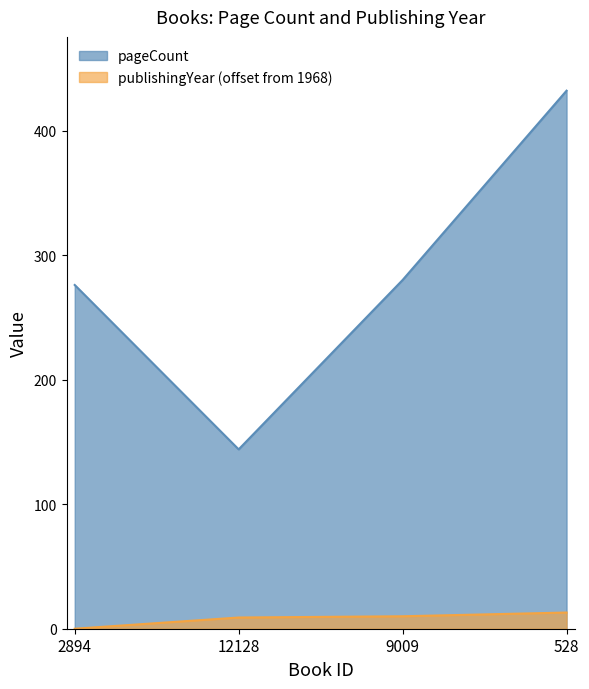

Reading left to right, list all the values displayed in this chart.

pageCount: 276	144	280	432
publishingYear: 0	9	10	13